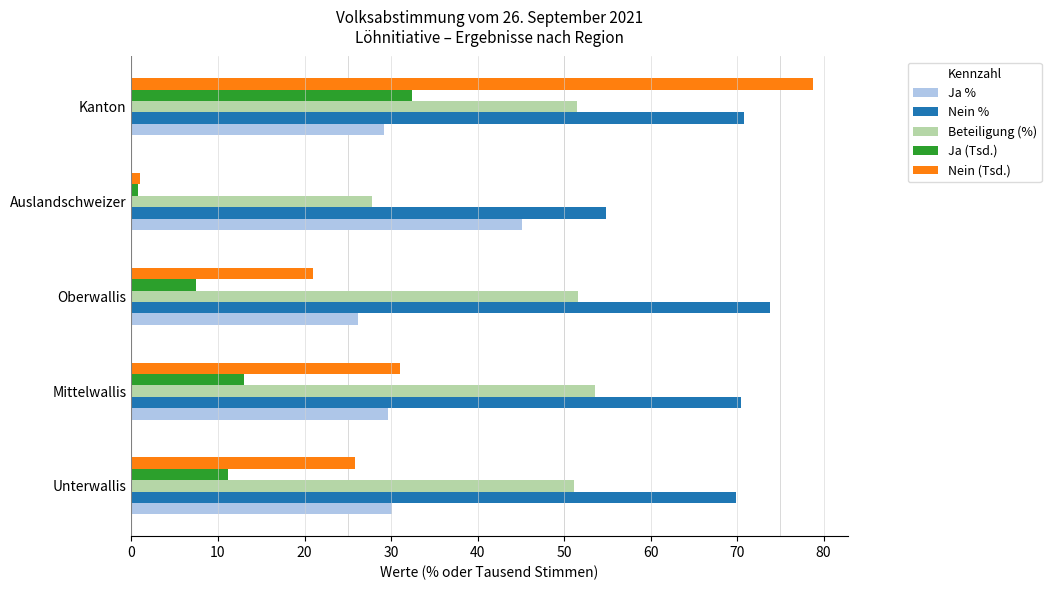

The Ja (Tsd.) series shows 7.4 at Kanton. True or false?

False